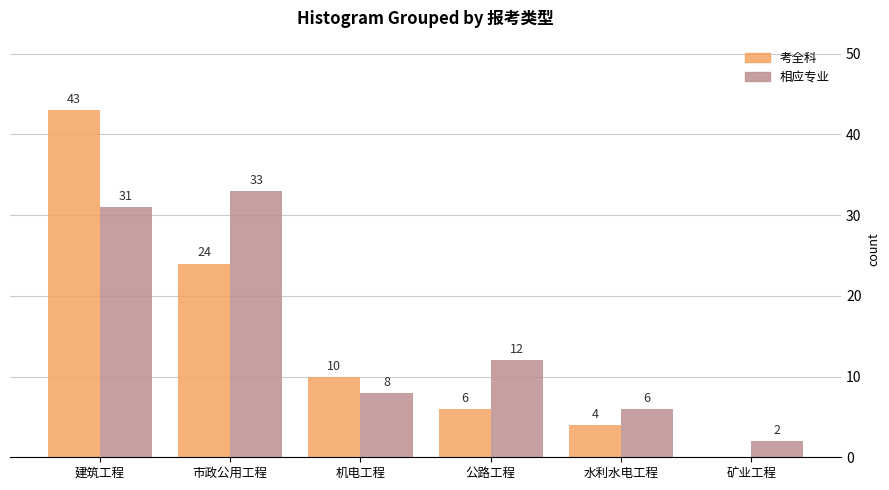

Reading left to right, extract all data points from this chart.

考全科: 建筑工程=43	市政公用工程=24	机电工程=10	公路工程=6	水利水电工程=4	矿业工程=0
相应专业: 建筑工程=31	市政公用工程=33	机电工程=8	公路工程=12	水利水电工程=6	矿业工程=2